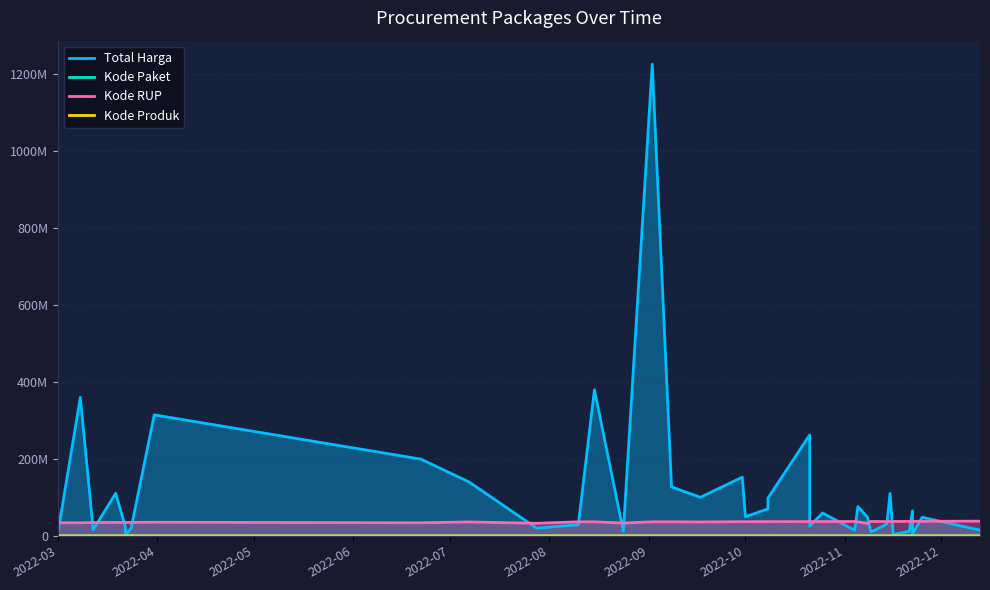

At how many categories does at least one series exceed 218359357?

5